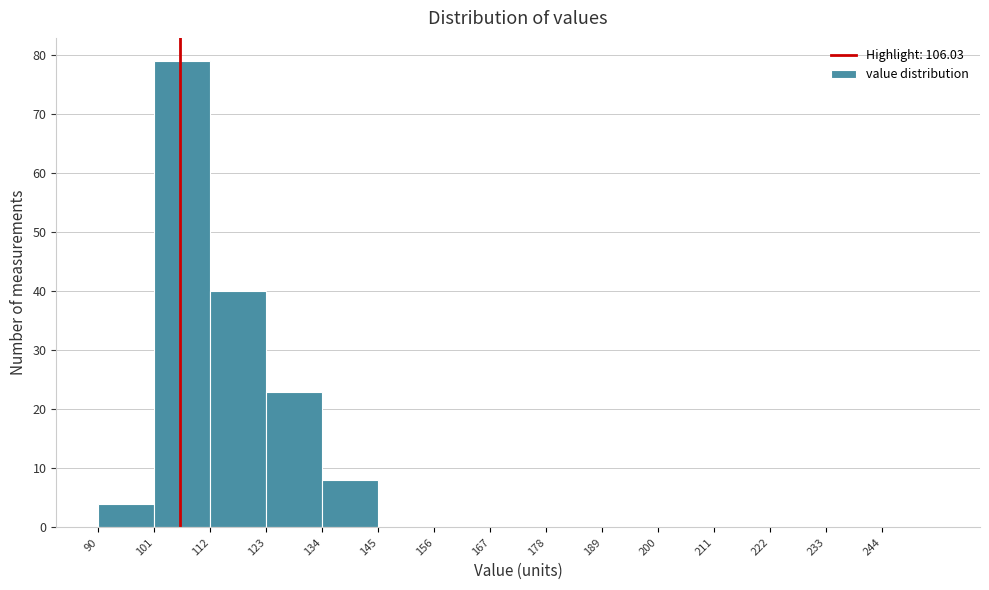

Reading left to right, transcribe this chart: for each bar, give the range it covers on the x-axis and its height. Neither the bar edges nor the heights are printed on the chart, so give them approximately, as read against the axes.

90 to 101: 4
101 to 112: 79
112 to 123: 40
123 to 134: 23
134 to 145: 8
145 to 156: 0
156 to 167: 0
167 to 178: 0
178 to 189: 0
189 to 200: 0
200 to 211: 0
211 to 222: 0
222 to 233: 0
233 to 244: 0
244 to 255: 0